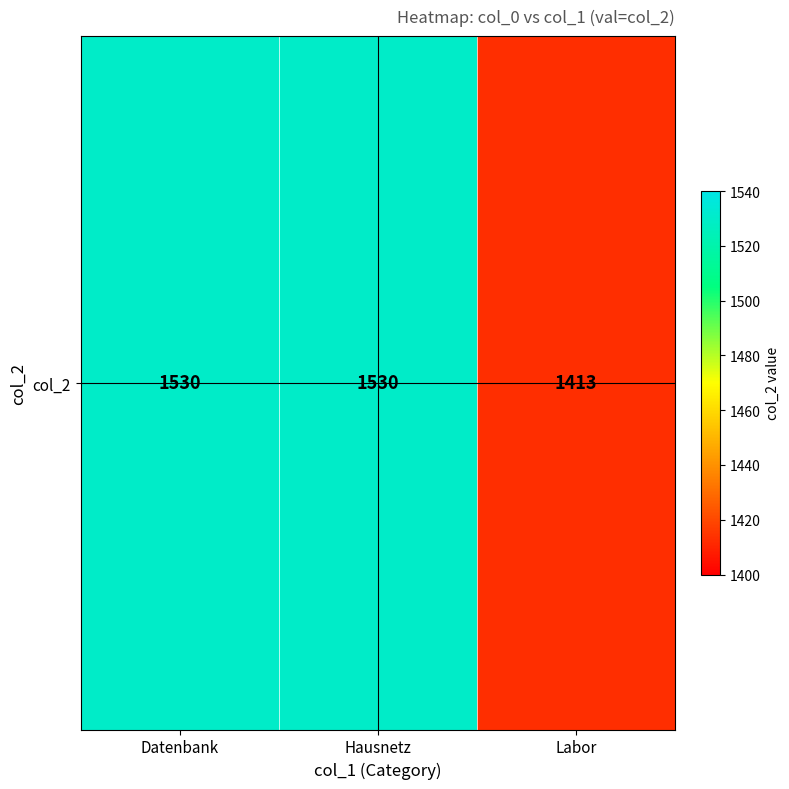

Rank the categories by value from highest to lowest.

Datenbank, Hausnetz, Labor